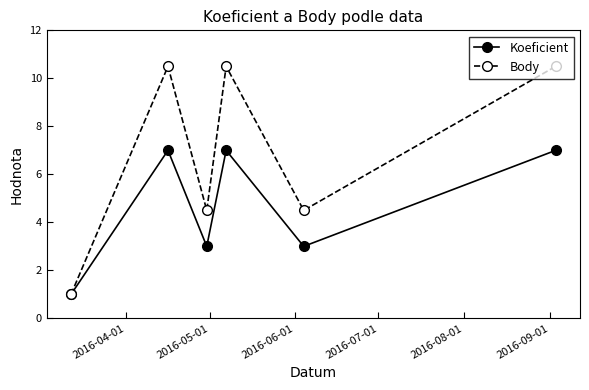

Which series has the largest total across all categories?

Body